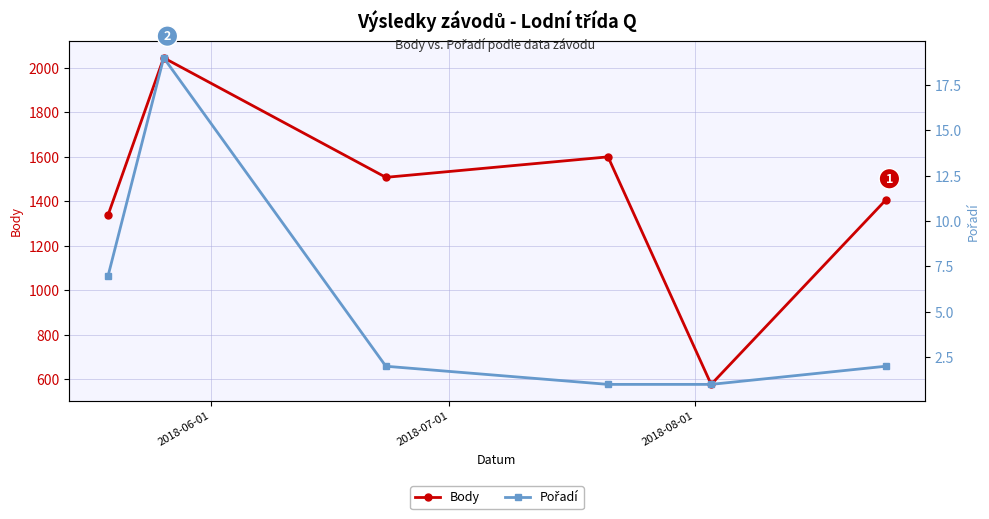

How many lines are shown in the chart?

2